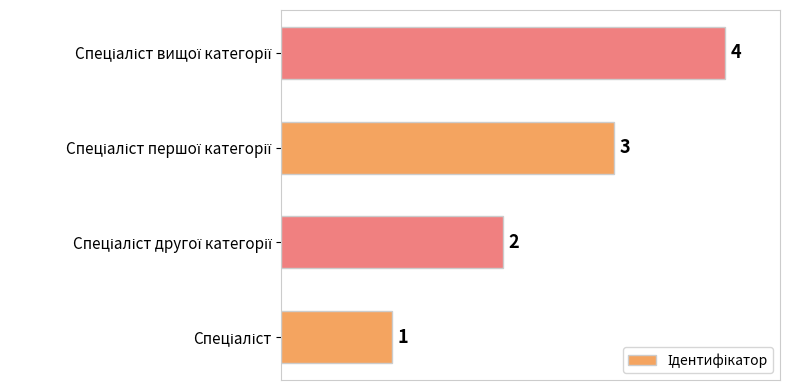

What is the sum of all values?

10